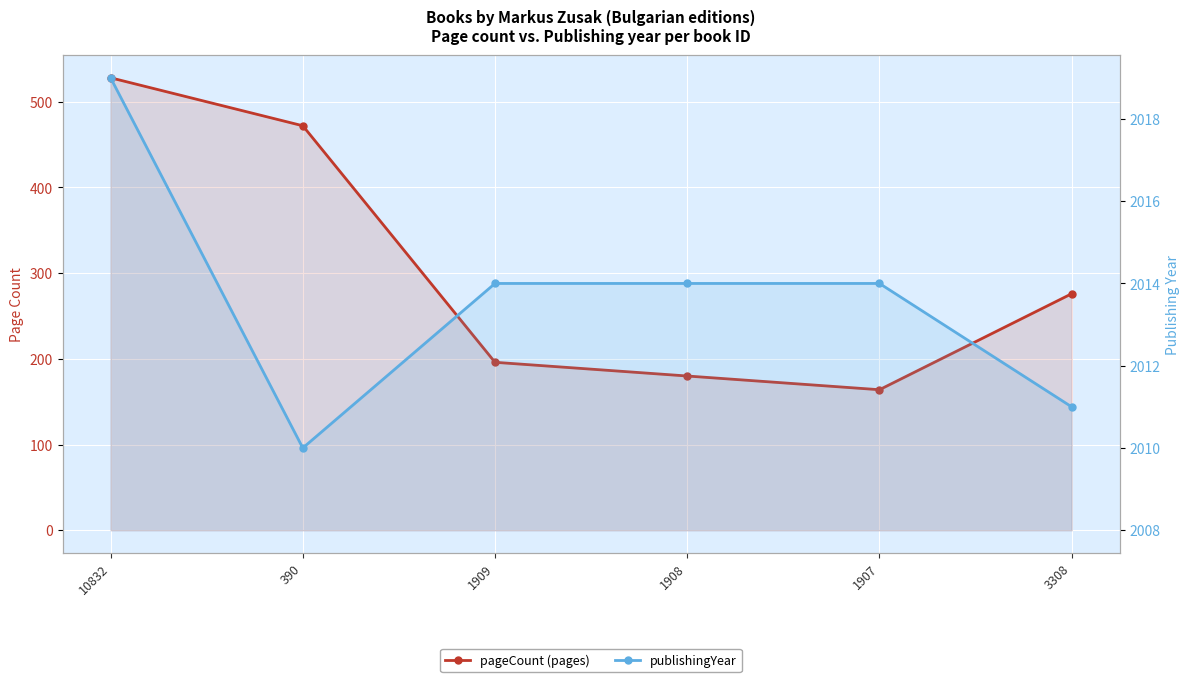

True or false: publishingYear and pageCount (pages) cross at least once.

False